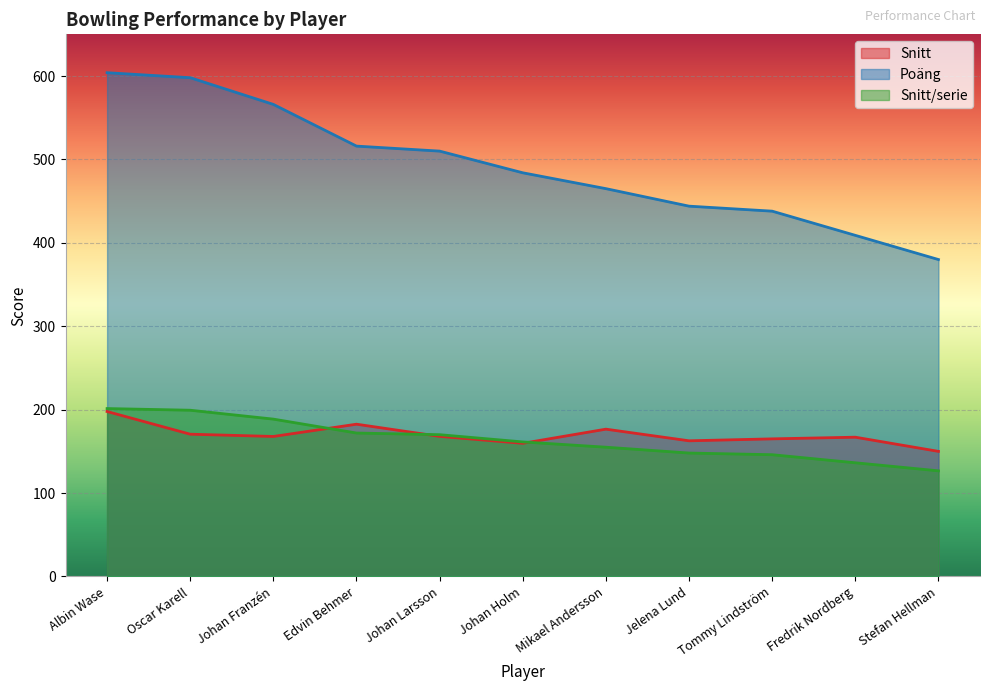

Is it true that Snitt/serie equals 172.0 at Edvin Behmer?

True